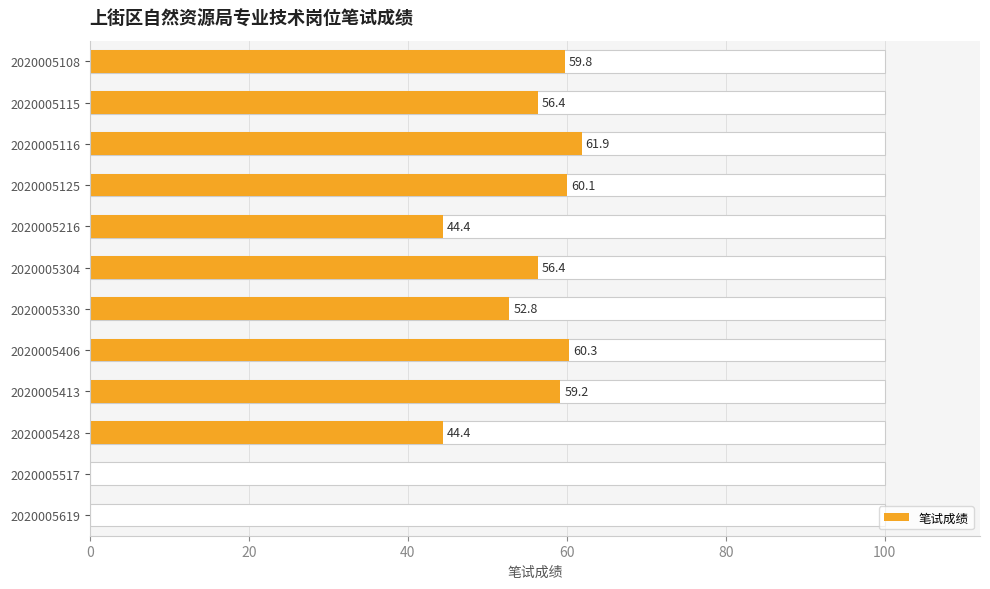

How many values exceed 56?

7